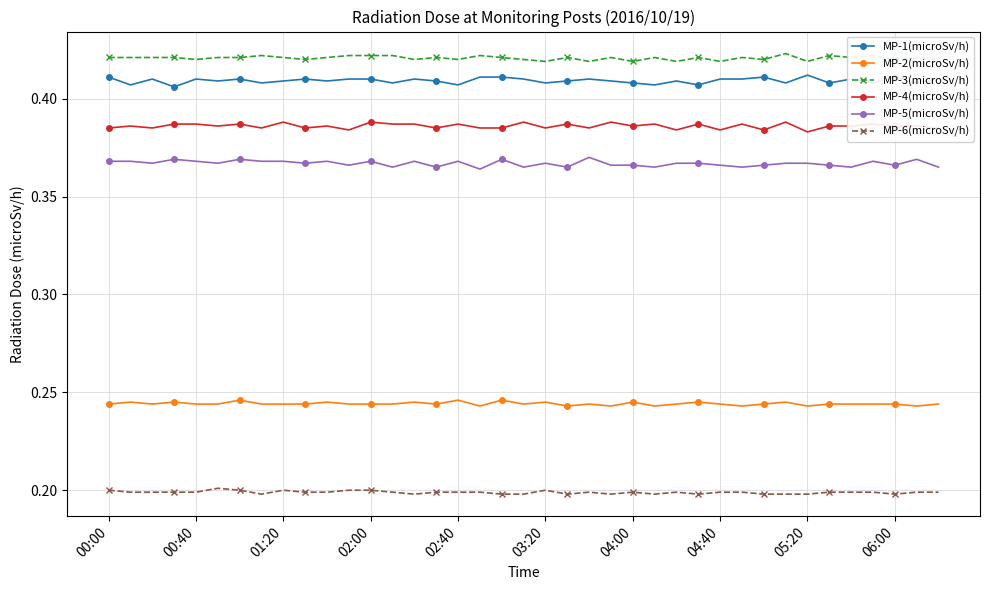

True or false: MP-2(microSv/h) and MP-6(microSv/h) intersect in this chart.

False